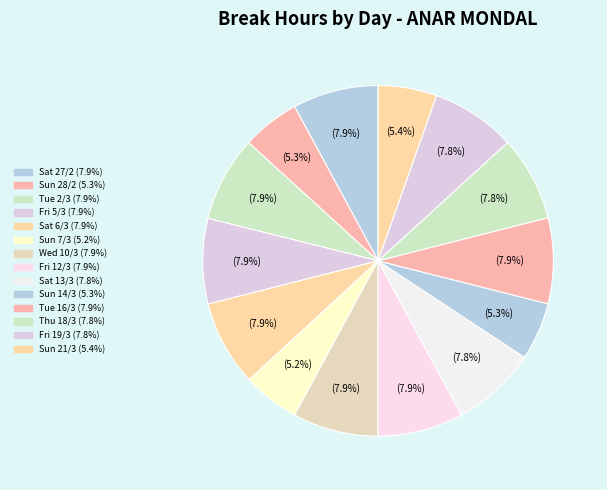

Combined, do Sun 7/3 and Tue 16/3 account for over 50%?

No